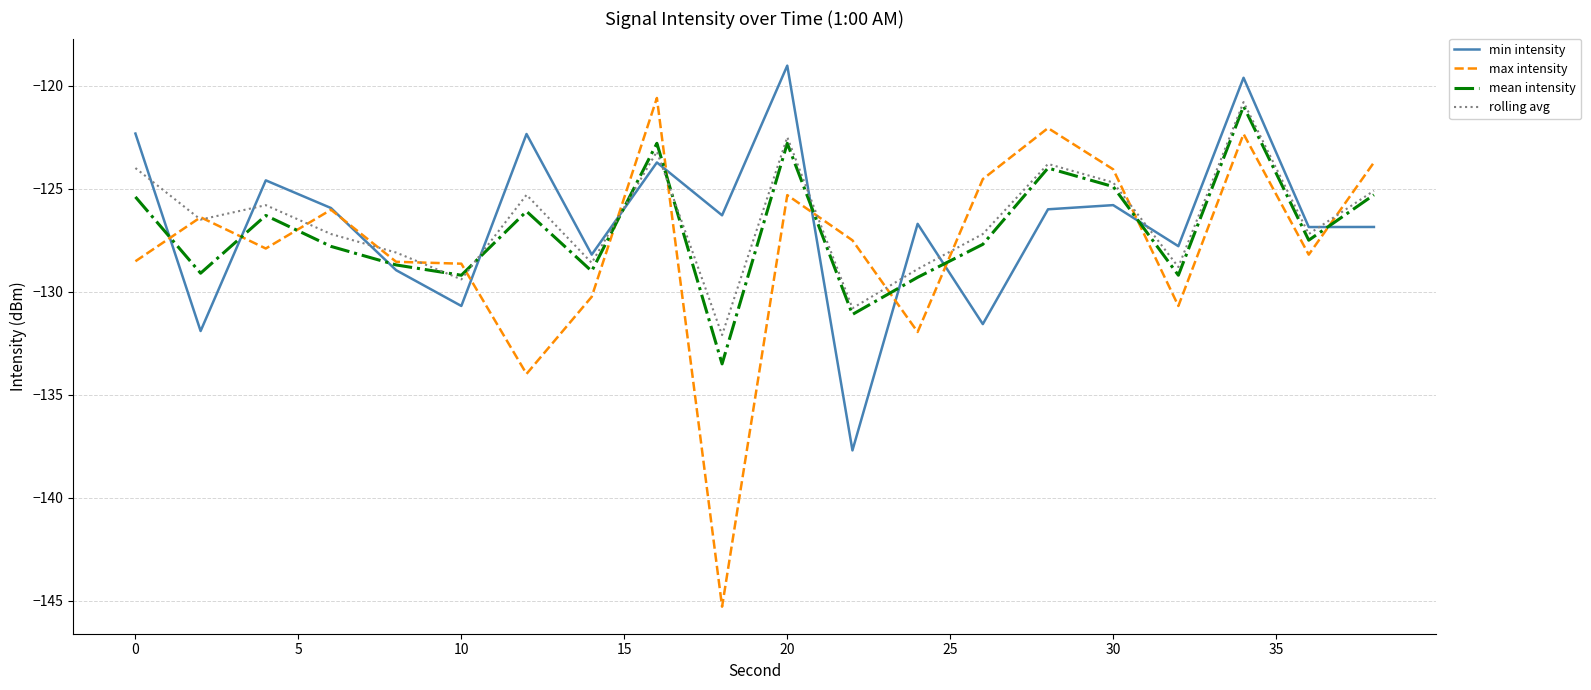

What is the lowest value of the rolling avg series?

-132.1